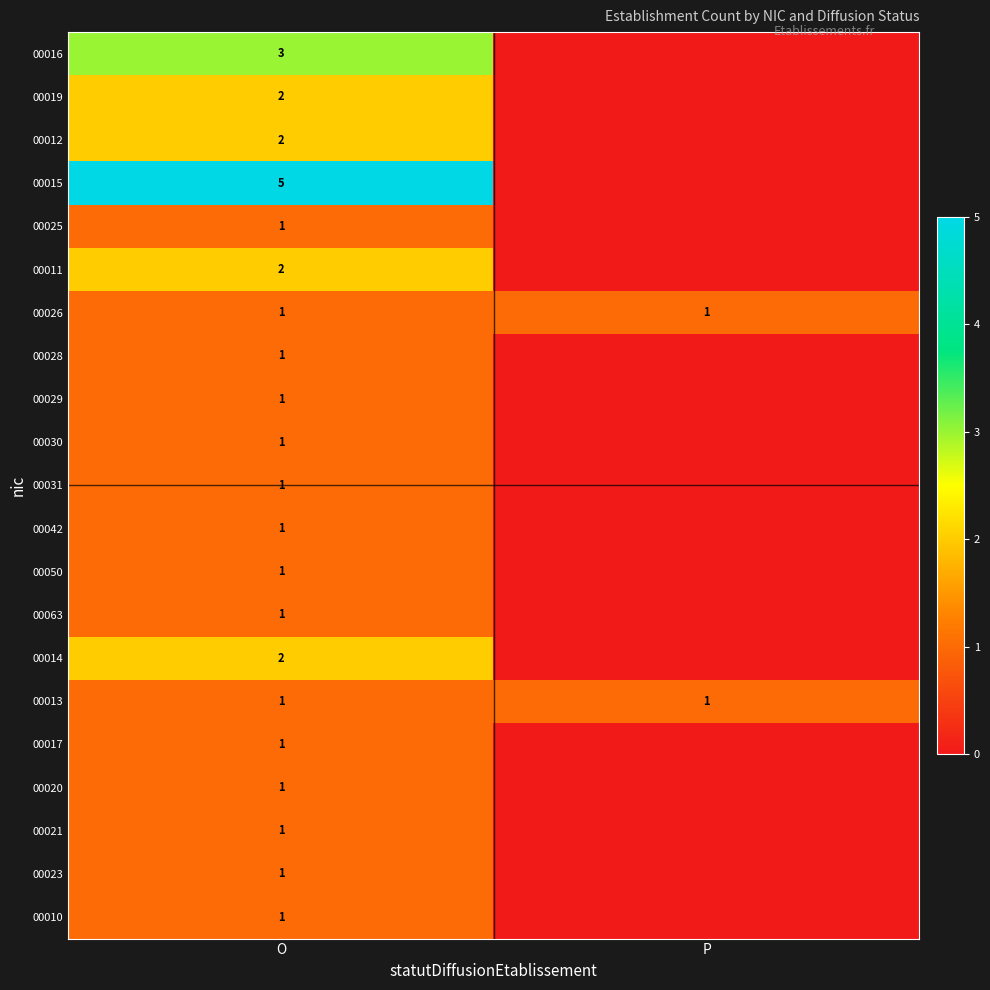

The 00063 series shows 0 at O. True or false?

False